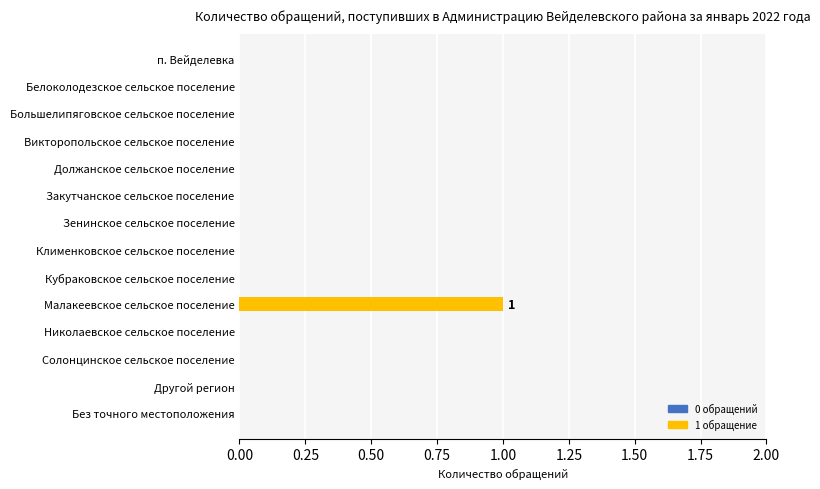

True or false: the data shows 0 at Белоколодезское сельское поселение.

True